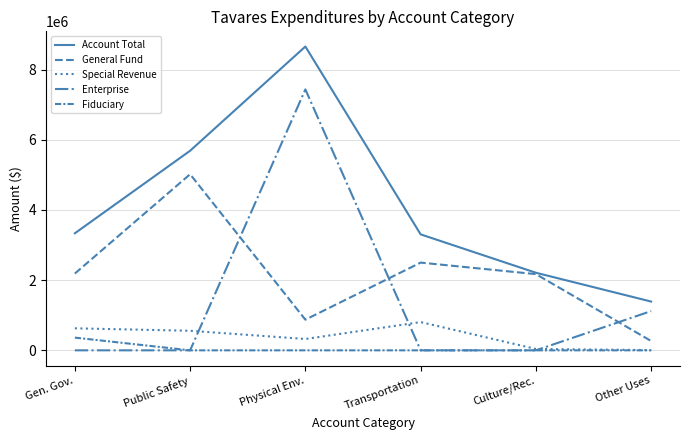

What is the spread (max minus min) of values at Transportation?

3303527